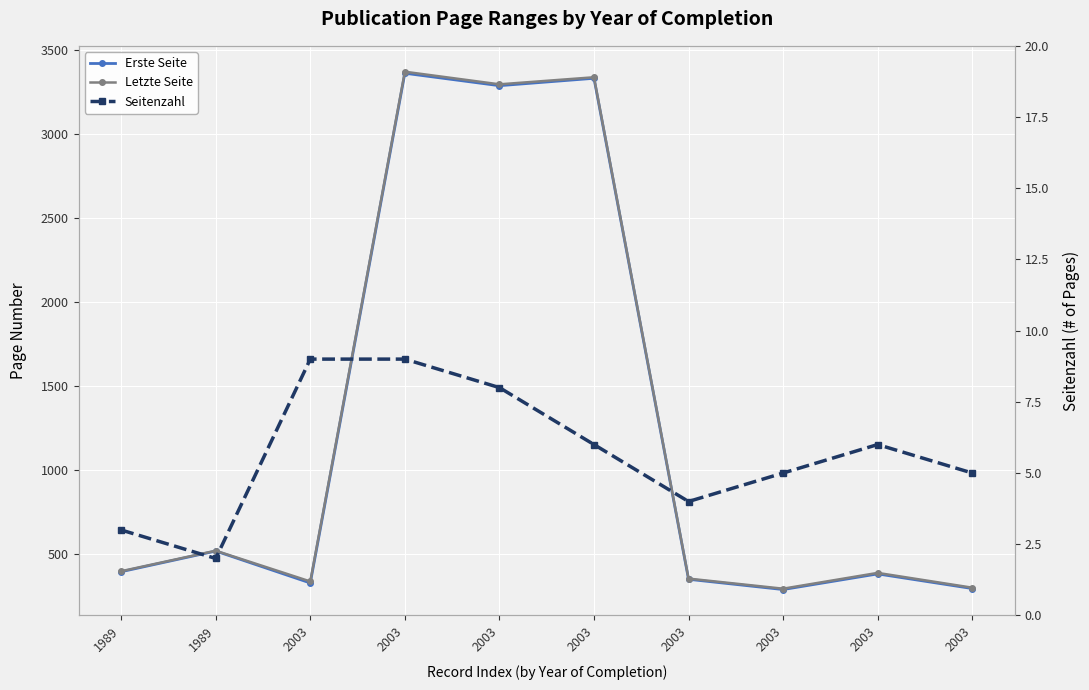

In Seitenzahl, how many points are lower than both neighbors (excluding endpoints)?

2